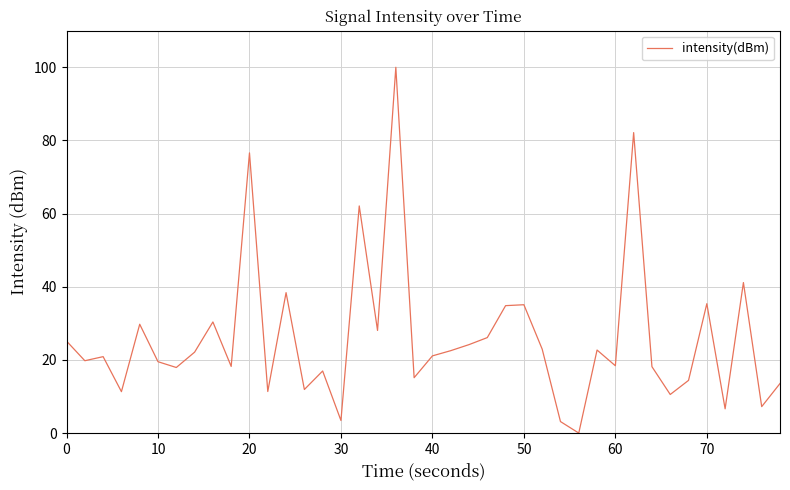

What is the maximum value shown in the chart?

100.0